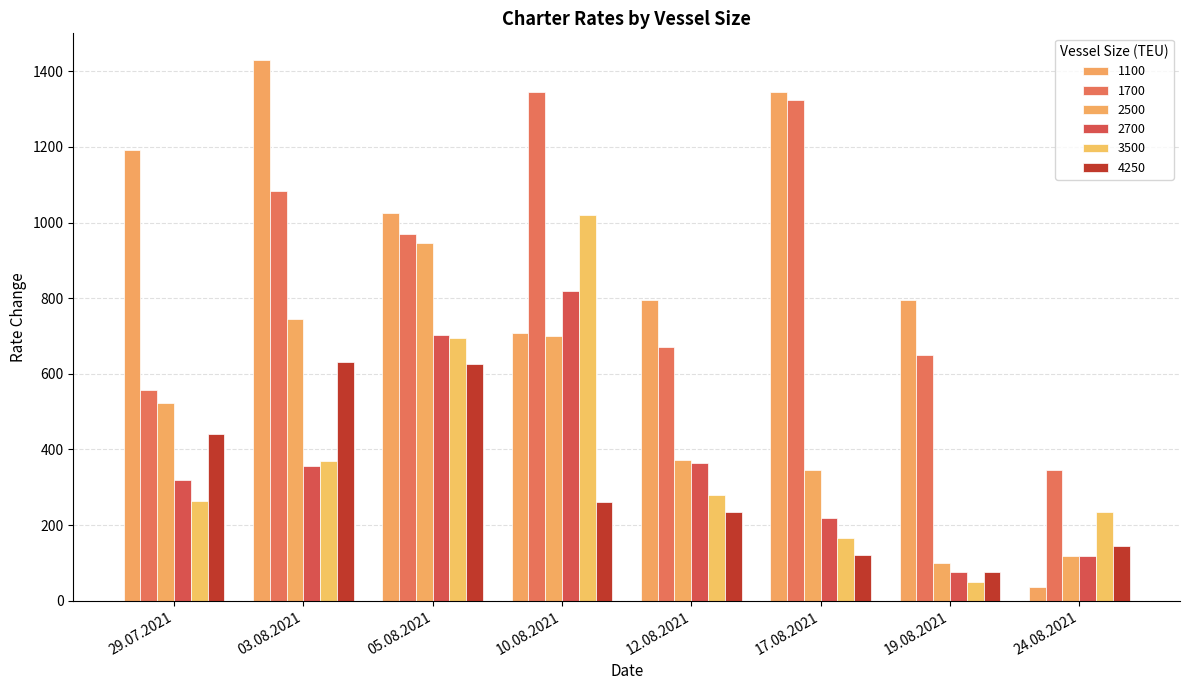

Count the number of categories in the chart.

8